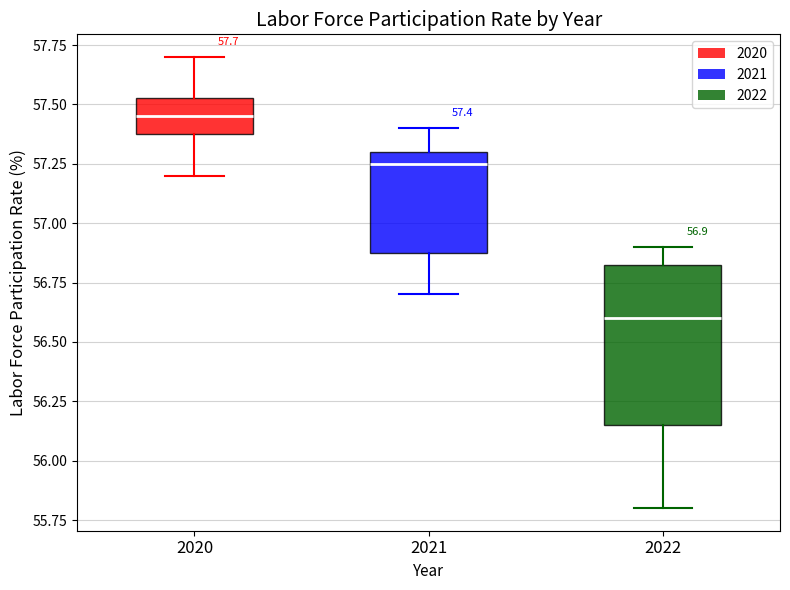

Comparing the boxes themselves (not the whiskers), which one is the tallest?

2022